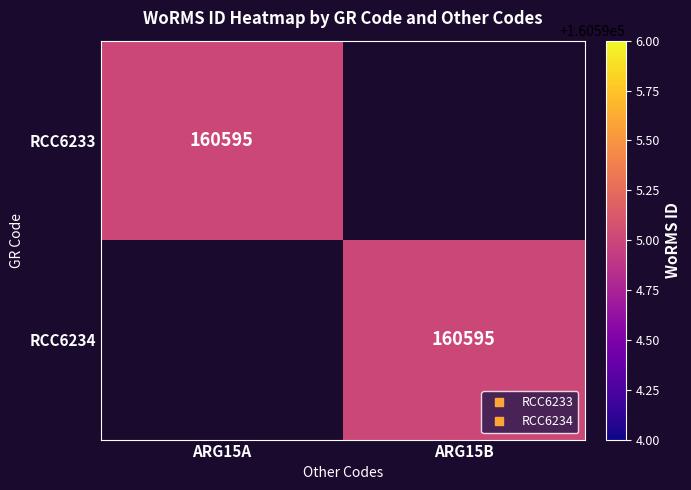

What is the average value of the RCC6234 series?

80298